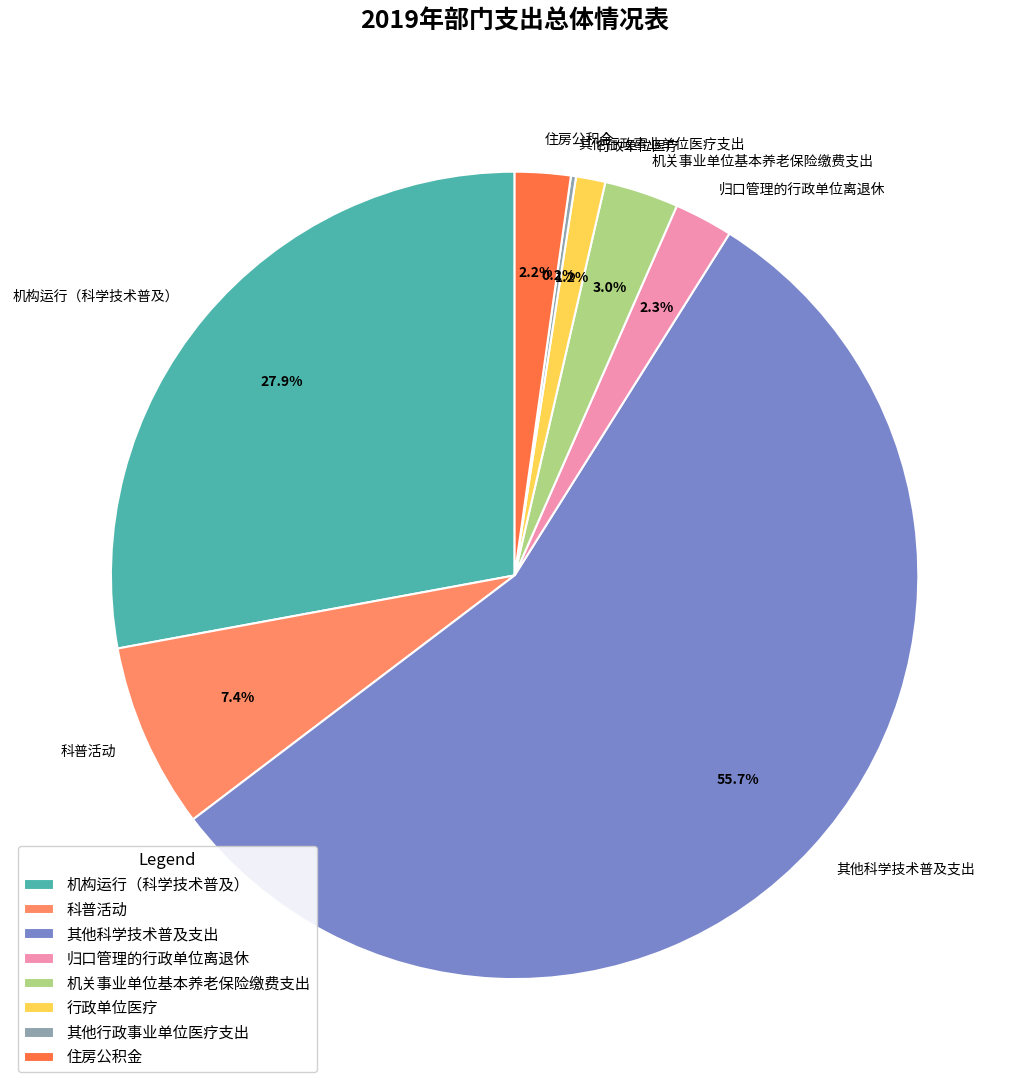

To the nearest percent, what is the average slice percentage?

12%